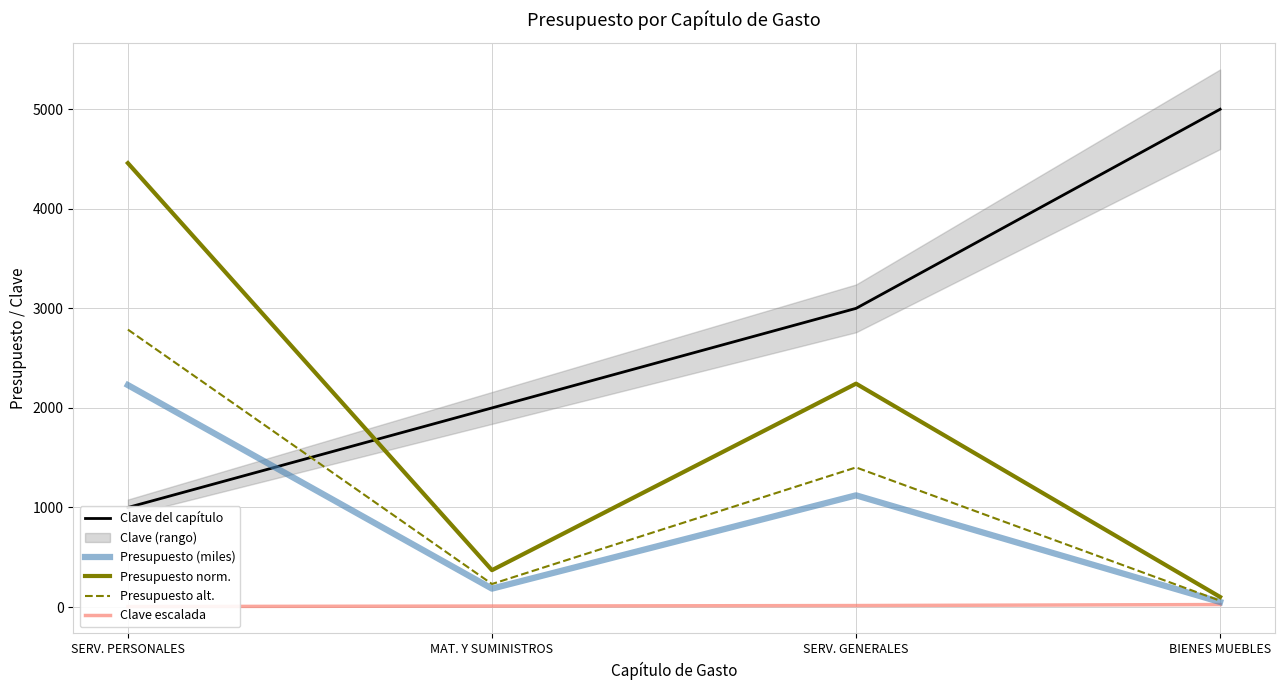

What is the spread (max minus min) of values at MAT. Y SUMINISTROS?

1990.0